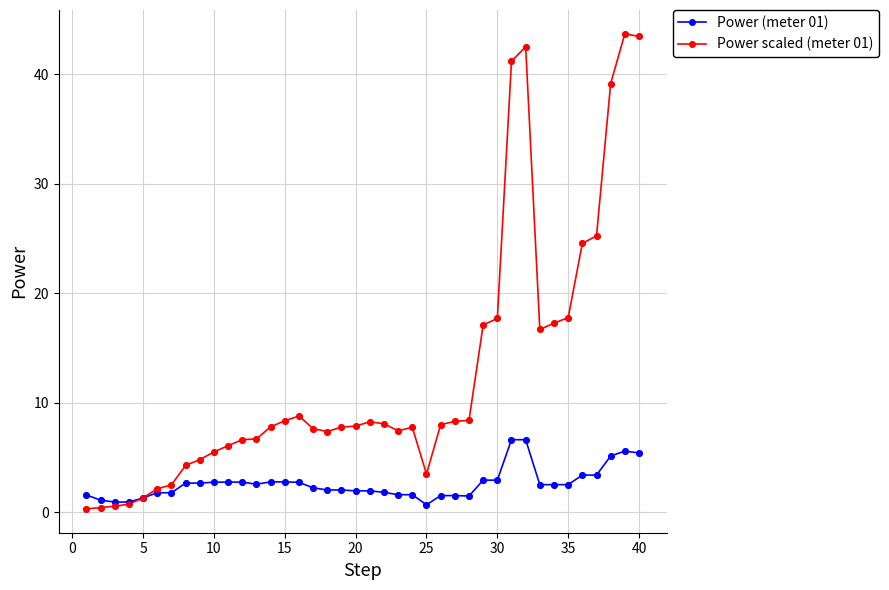

Which series has the largest range (max minus min)?

Power scaled (meter 01)